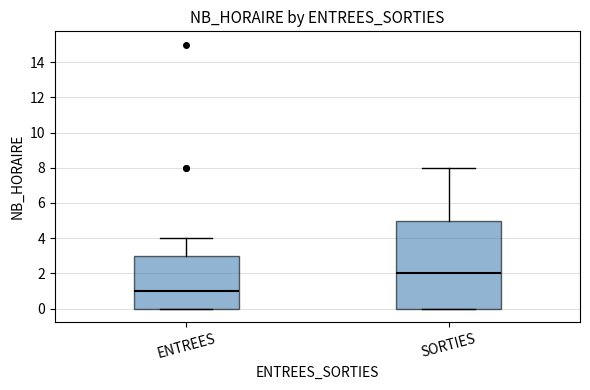

Reading left to right, read every box against the y-axis: the position of its median line, the range the box covers, and the ends of its whiskers. The values are not printed on the chart, so give them approximately, as read against the axis.

ENTREES: median 1, box 0 to 3, whiskers 0 to 4
SORTIES: median 2, box 0 to 5, whiskers 0 to 8